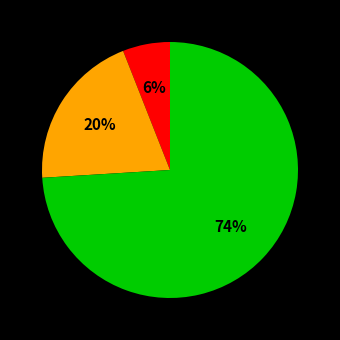

Is there a majority slice in this chart?

Yes